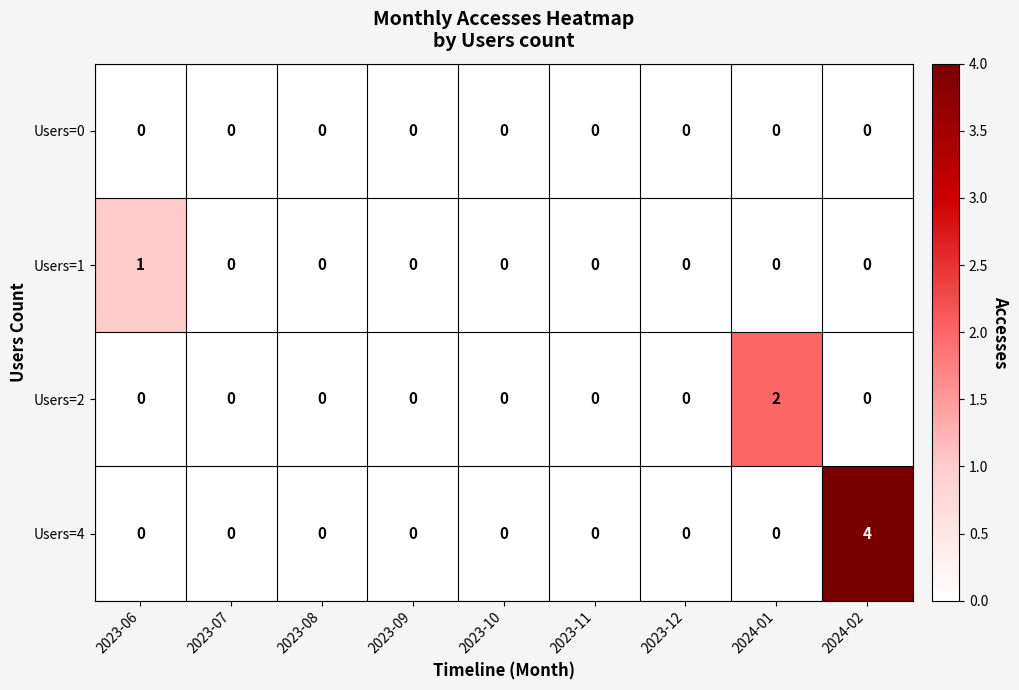

Which series has the largest range (max minus min)?

Users=4